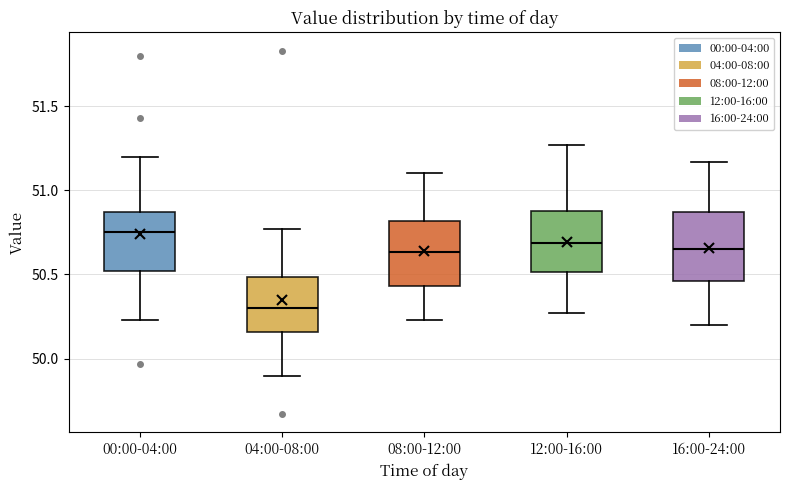

Which box's median line is the highest?

00:00-04:00